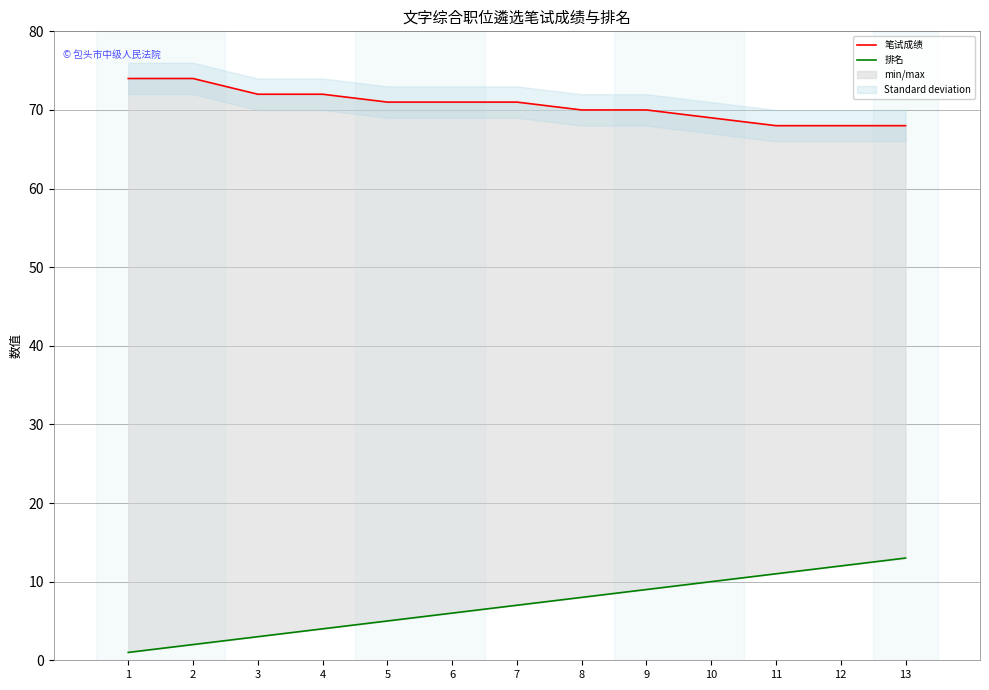

Reading left to right, transcribe all the data shown in this chart.

笔试成绩: 1=74	2=74	3=72	4=72	5=71	6=71	7=71	8=70	9=70	10=69	11=68	12=68	13=68
排名: 1=1	2=2	3=3	4=4	5=5	6=6	7=7	8=8	9=9	10=10	11=11	12=12	13=13